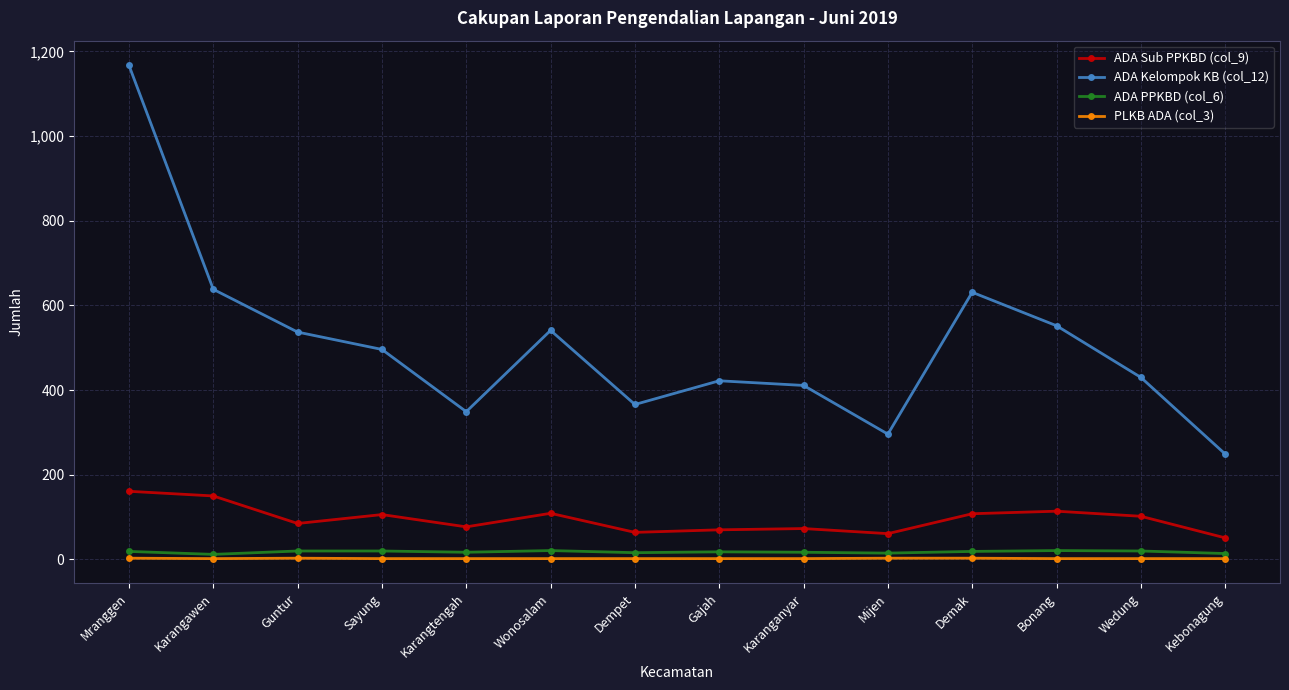

What position from the right is Bonang?

3